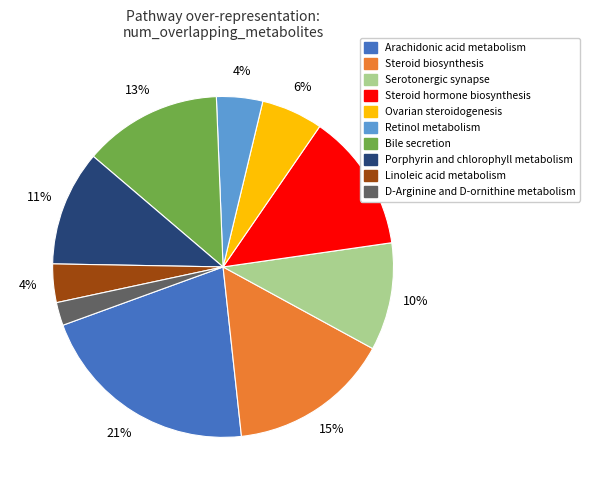

To the nearest percent, what is the difference between the largest and smallest slice percentages?

19%